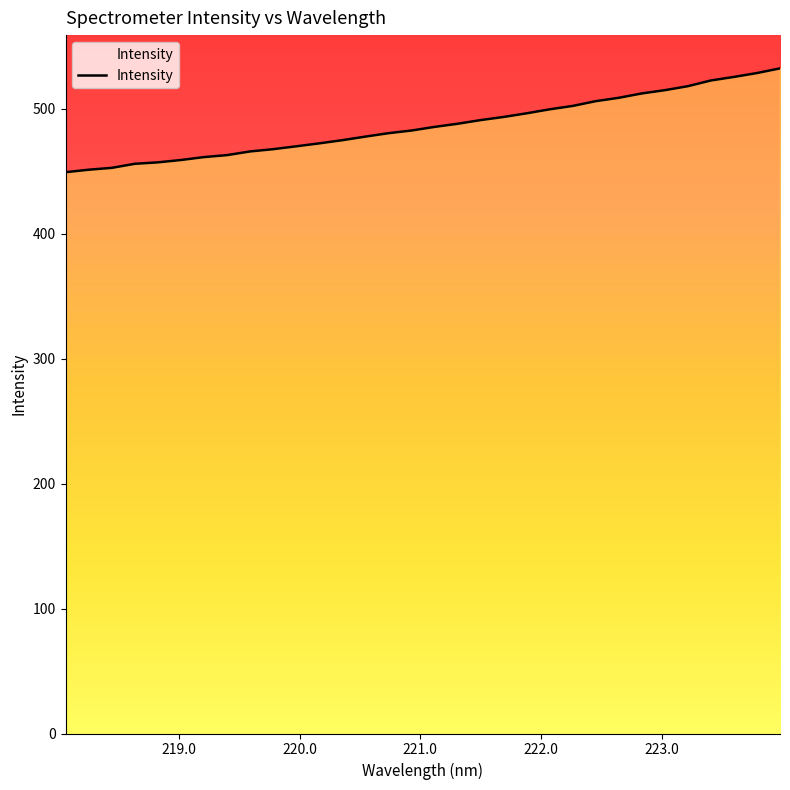

Read the value at 220.5444.

477.6